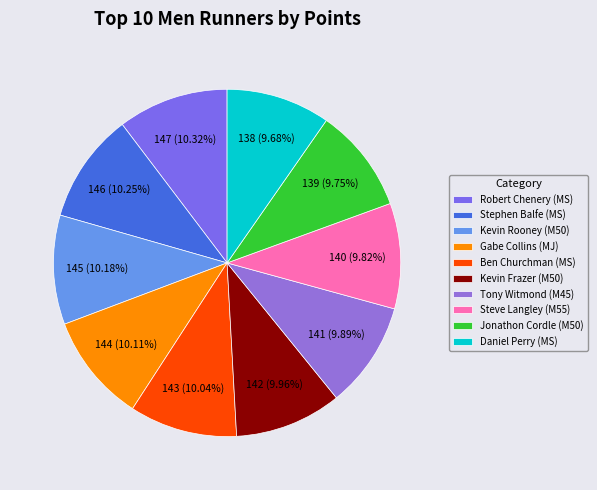

Rank the categories by value from highest to lowest.

MS, MS, M50, MJ, MS, M50, M45, M55, M50, MS